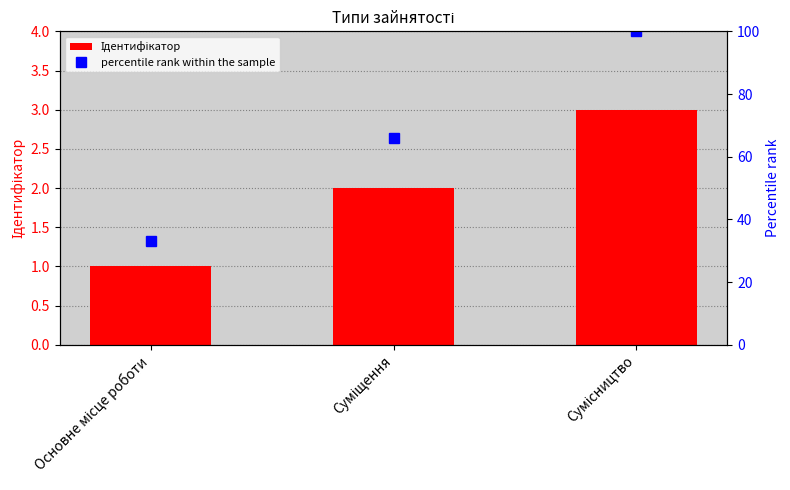

List the labels in order of Ідентифікатор value, smallest first.

Основне місце роботи, Суміщення, Сумісництво